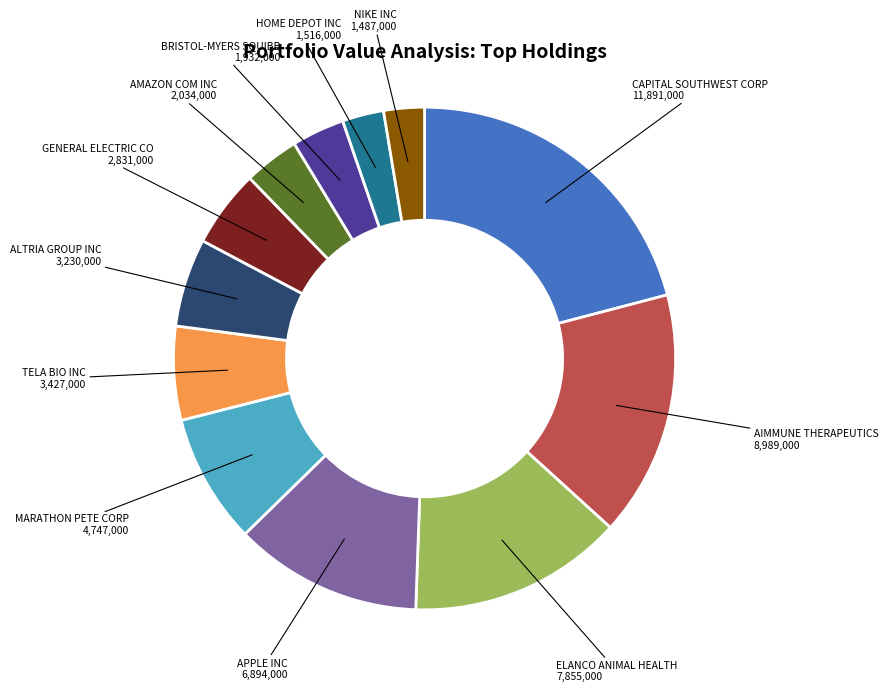

Does any single category account for the majority?

No